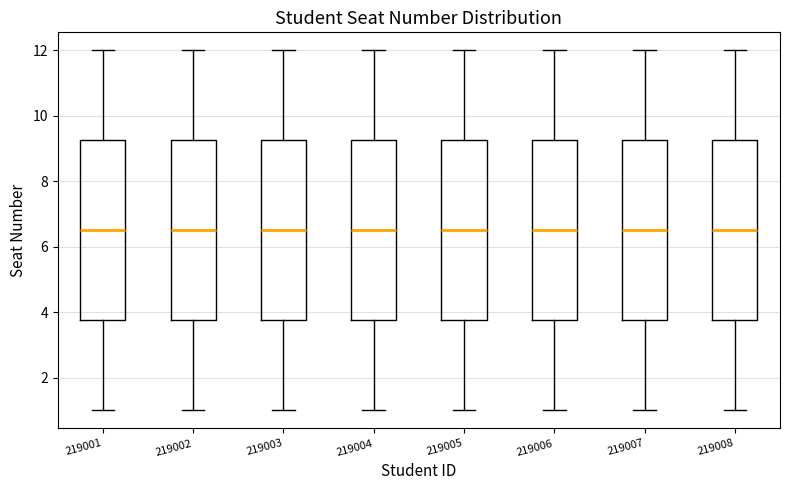

Reading left to right, transcribe this box plot: for each box, give where its median line is, the range the box spans, and where its two whiskers end, as read against the y-axis. The values are not printed on the chart, so give them approximately, as read against the axis.

219001: median 6.6, box 3.8 to 9.2, whiskers 1.0 to 12.0
219002: median 6.6, box 3.8 to 9.2, whiskers 1.0 to 12.0
219003: median 6.6, box 3.8 to 9.2, whiskers 1.0 to 12.0
219004: median 6.6, box 3.8 to 9.2, whiskers 1.0 to 12.0
219005: median 6.6, box 3.8 to 9.2, whiskers 1.0 to 12.0
219006: median 6.6, box 3.8 to 9.2, whiskers 1.0 to 12.0
219007: median 6.6, box 3.8 to 9.2, whiskers 1.0 to 12.0
219008: median 6.6, box 3.8 to 9.2, whiskers 1.0 to 12.0